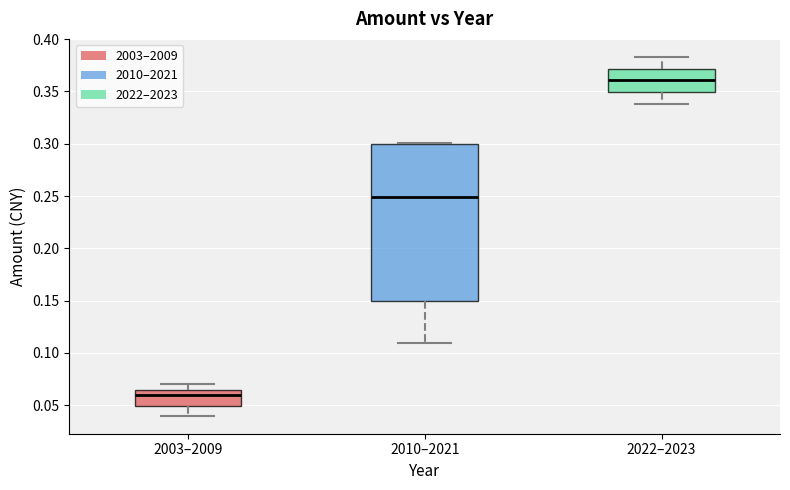

Which box is the tallest, from its lower edge to its upper edge?

2010–2021